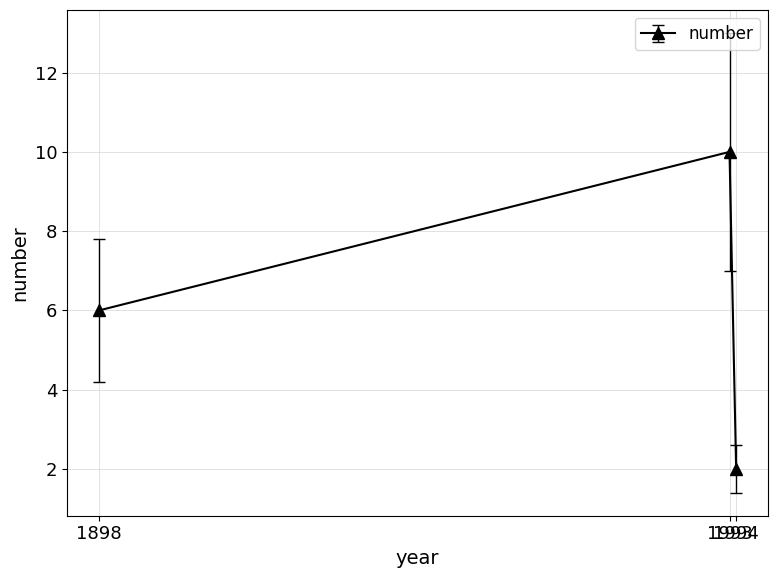

What is the maximum value shown in the chart?

10